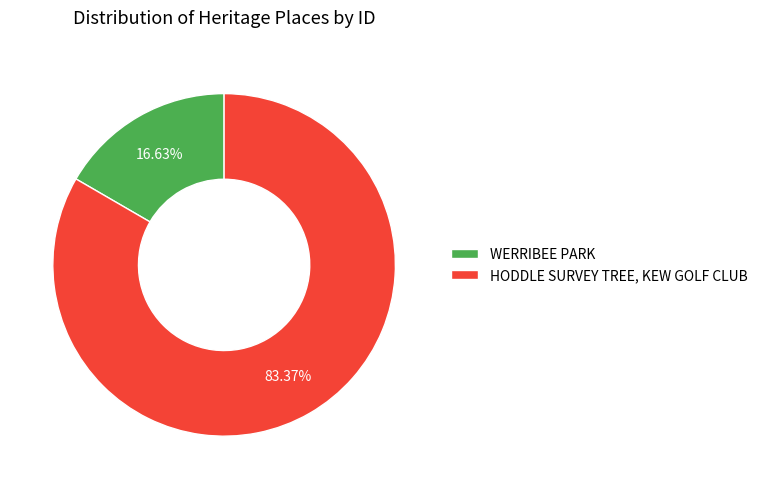

To the nearest percent, what is the difference between the WERRIBEE PARK and HODDLE SURVEY TREE, KEW GOLF CLUB slice percentages?

67%